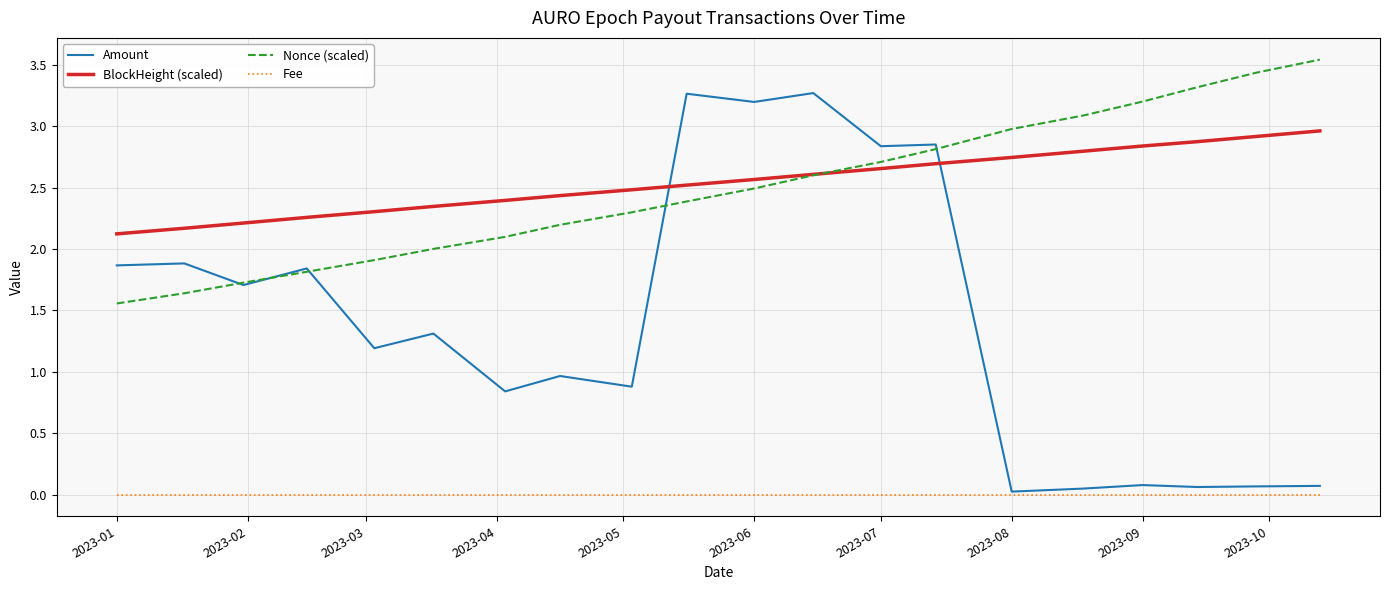

List the series in order of their peak value, lowest first.

Fee, BlockHeight (scaled), Amount, Nonce (scaled)